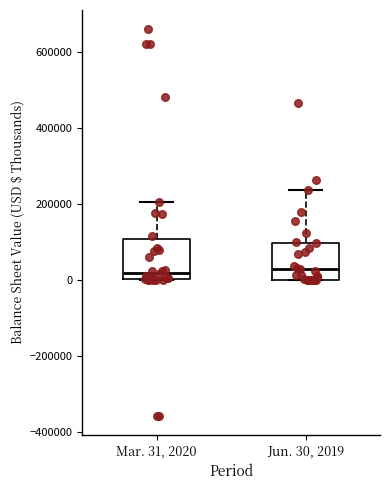

Reading left to right, read every box against the y-axis: the position of its median line, the range the box covers, and the ends of its whiskers. The values are not printed on the chart, so give them approximately, as read against the axis.

Mar. 31, 2020: median 20000, box 0 to 100000, whiskers 0 to 200000
Jun. 30, 2019: median 40000, box 0 to 100000, whiskers 0 to 240000